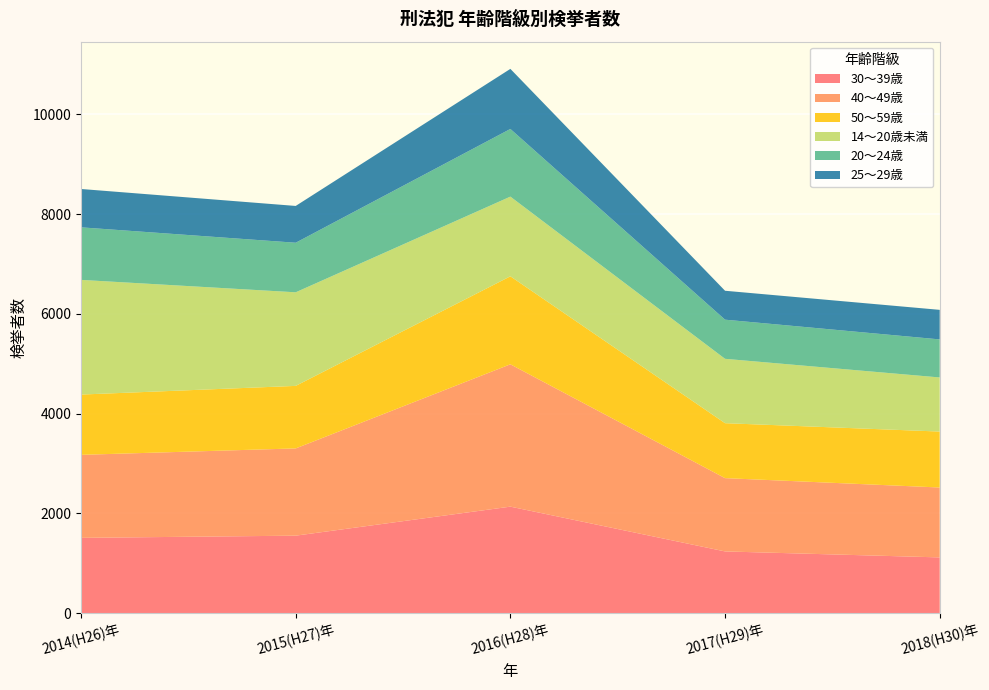

Reading left to right, what are all the values shown in this chart?

30～39歳: 2014(H26)年=1508	2015(H27)年=1552	2016(H28)年=2134	2017(H29)年=1236	2018(H30)年=1116
40～49歳: 2014(H26)年=1665	2015(H27)年=1750	2016(H28)年=2855	2017(H29)年=1470	2018(H30)年=1402
50～59歳: 2014(H26)年=1209	2015(H27)年=1254	2016(H28)年=1765	2017(H29)年=1102	2018(H30)年=1122
14～20歳未満: 2014(H26)年=2300	2015(H27)年=1877	2016(H28)年=1598	2017(H29)年=1291	2018(H30)年=1085
20～24歳: 2014(H26)年=1054	2015(H27)年=994	2016(H28)年=1357	2017(H29)年=785	2018(H30)年=763
25～29歳: 2014(H26)年=769	2015(H27)年=738	2016(H28)年=1205	2017(H29)年=580	2018(H30)年=593